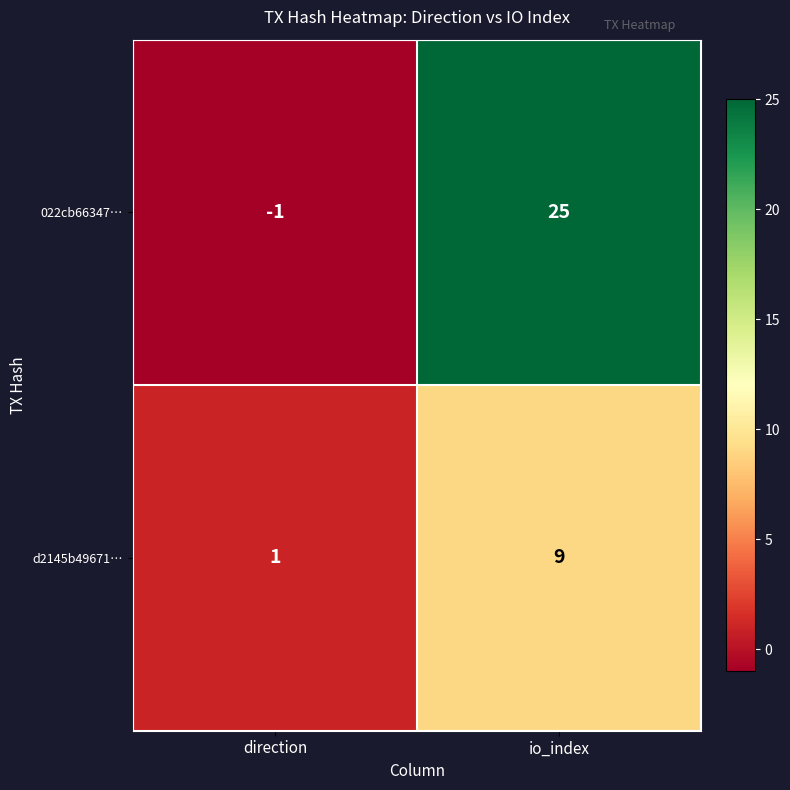

Reading left to right, what are all the values shown in this chart?

022cb66347…: -1	25
d2145b49671…: 1	9